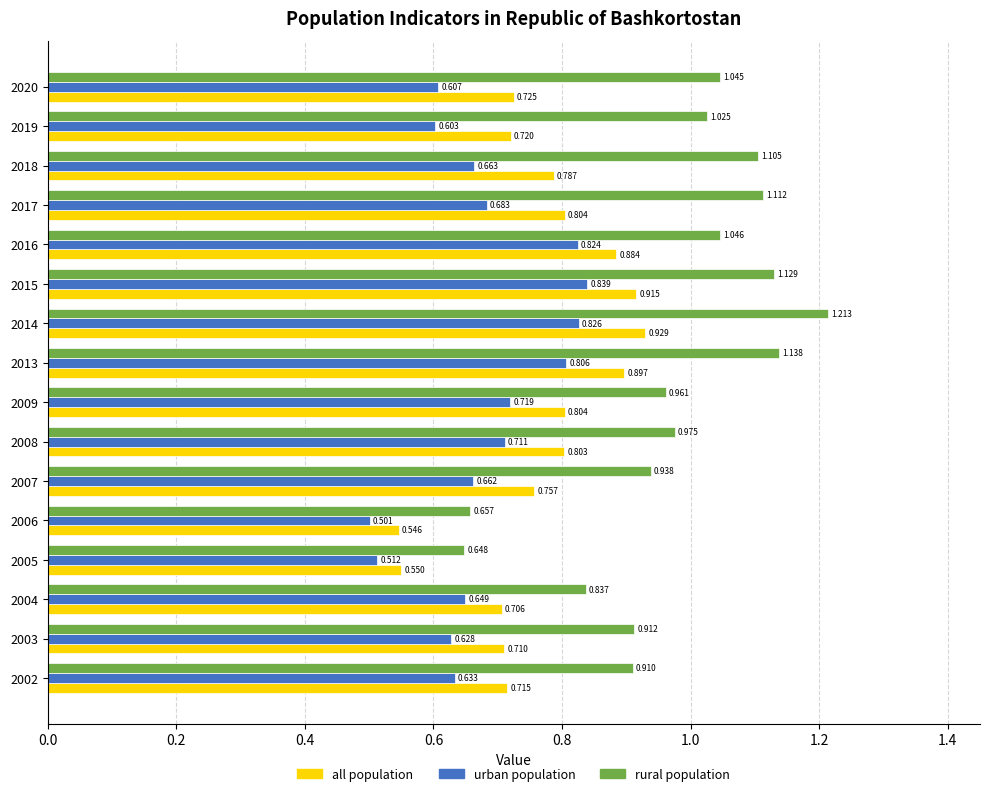

Is the value of urban population at 2005 greater than the value of rural population at 2003?

No